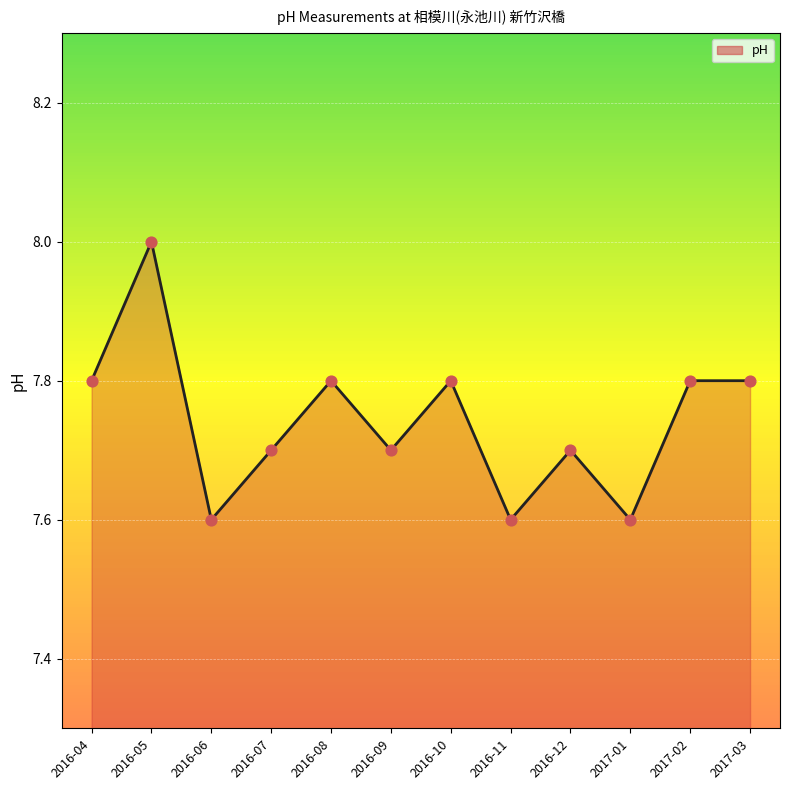

What is the change in value from 2016-08 to 2016-11?

-0.2